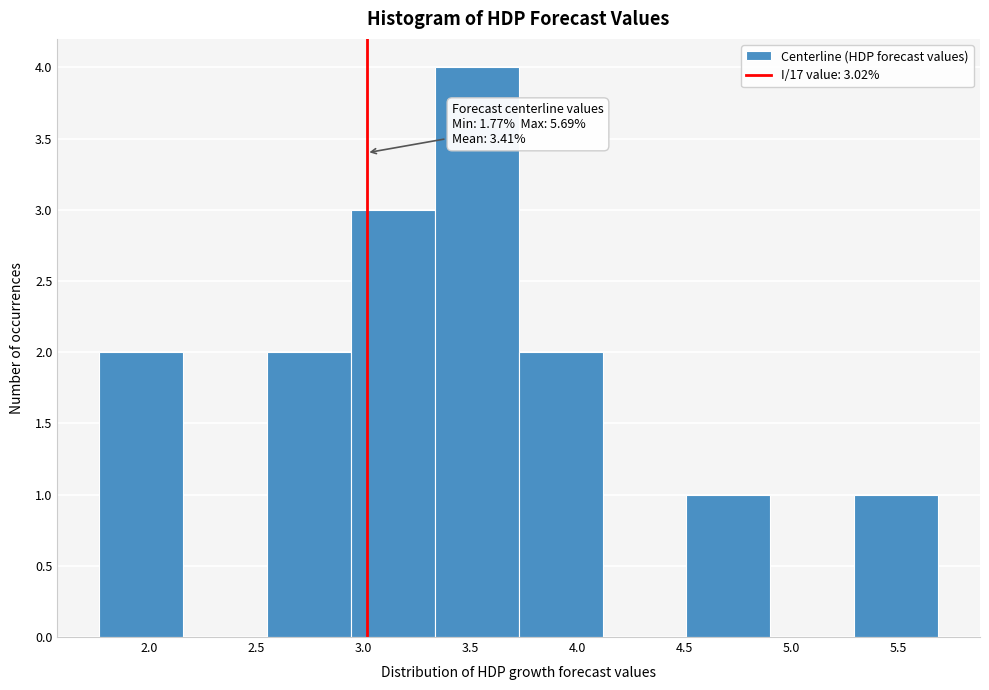

Which range on the x-axis has the tallest bar?

3.35 to 3.75